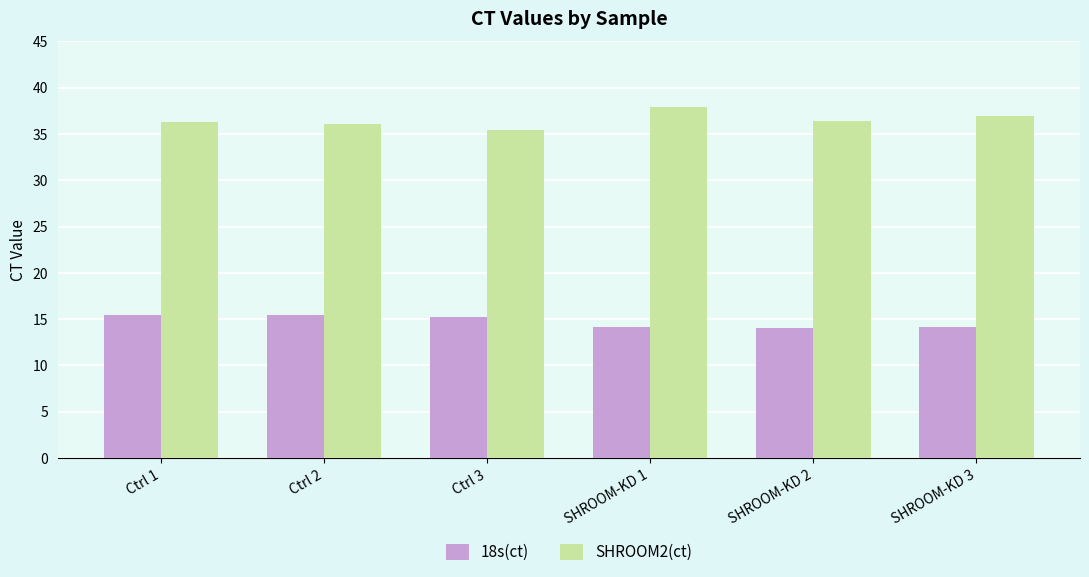

What is the difference between the maximum and minimum values in the 18s(ct) series?

1.4